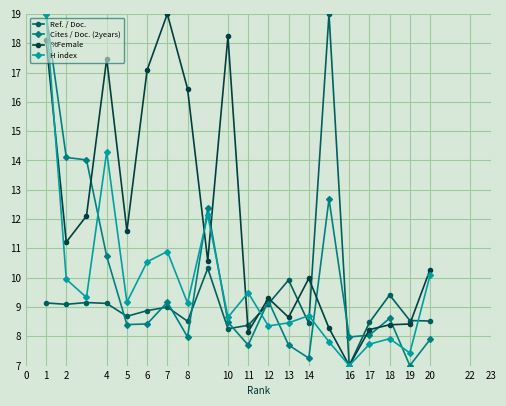

What is the value of the %Female point at the 15th from the left?

8.3